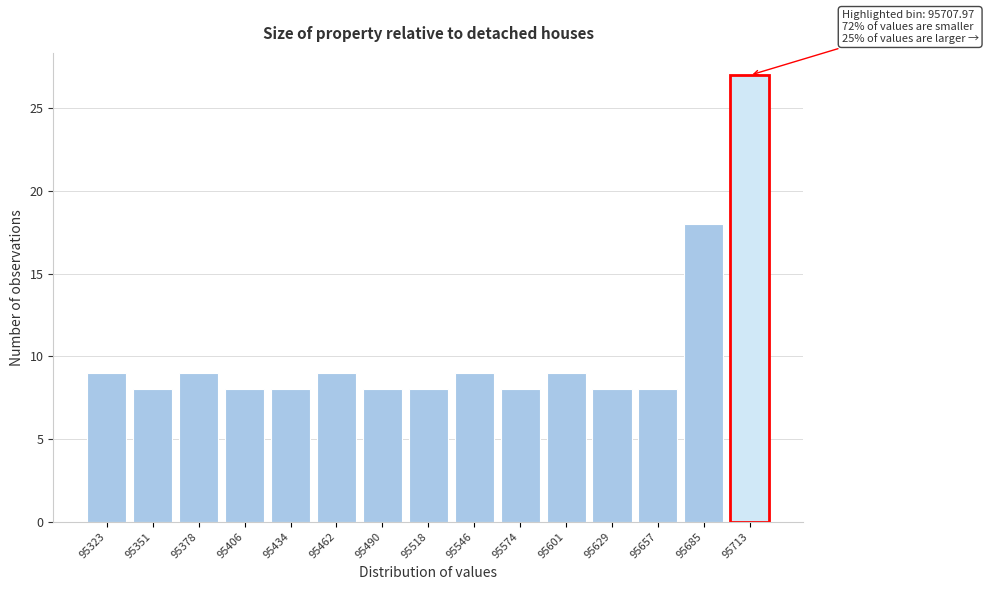

Reading right to left, transcribe all the data shown in this chart.

27	18	8	8	9	8	9	8	8	9	8	8	9	8	9